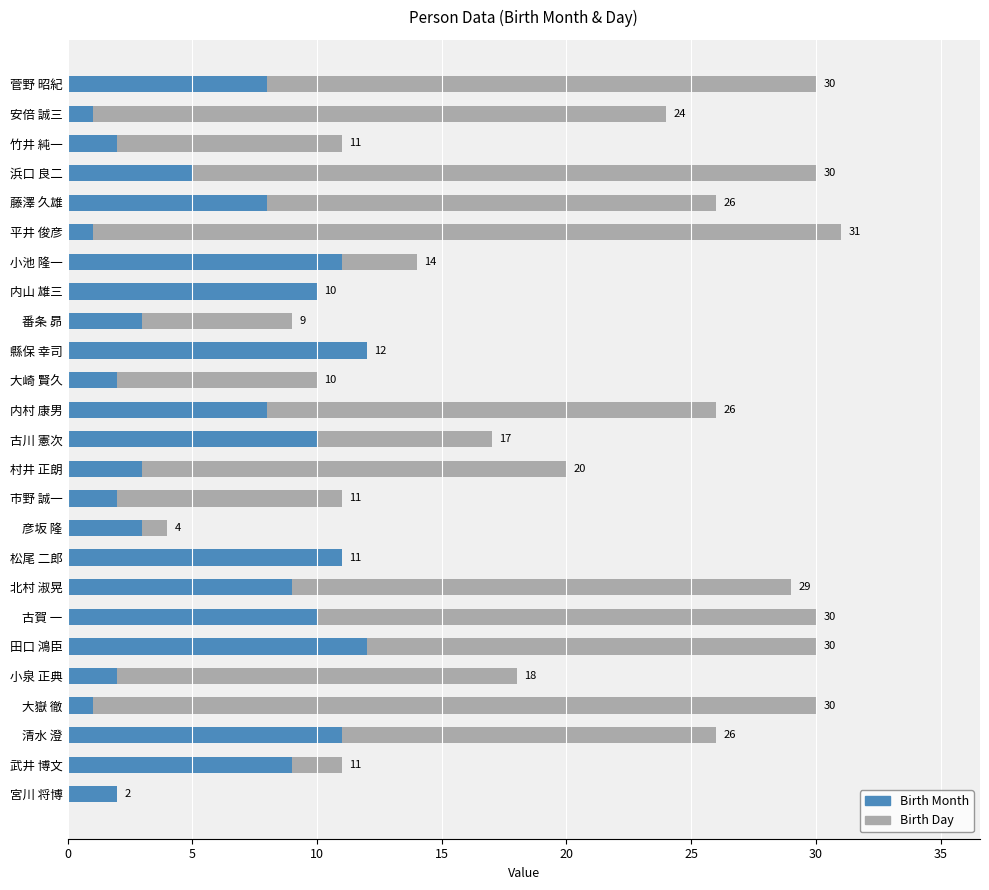

What is the difference between the Birth Month values at 古賀 一 and 田口 鴻臣?

2